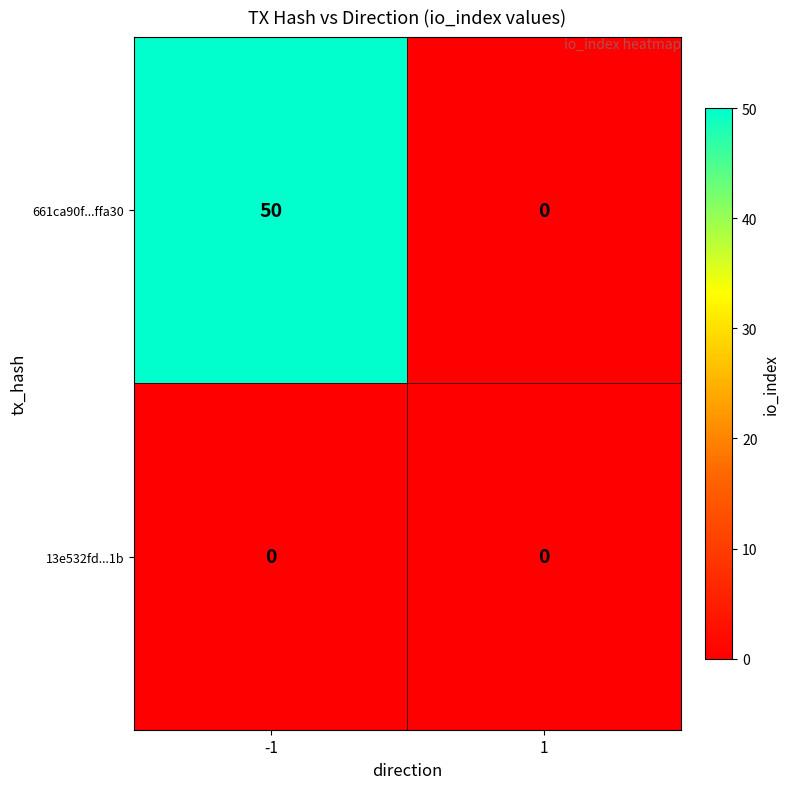

Reading right to left, extract all data points from this chart.

661ca90f...ffa30: 0	50
13e532fd...1b: 0	0